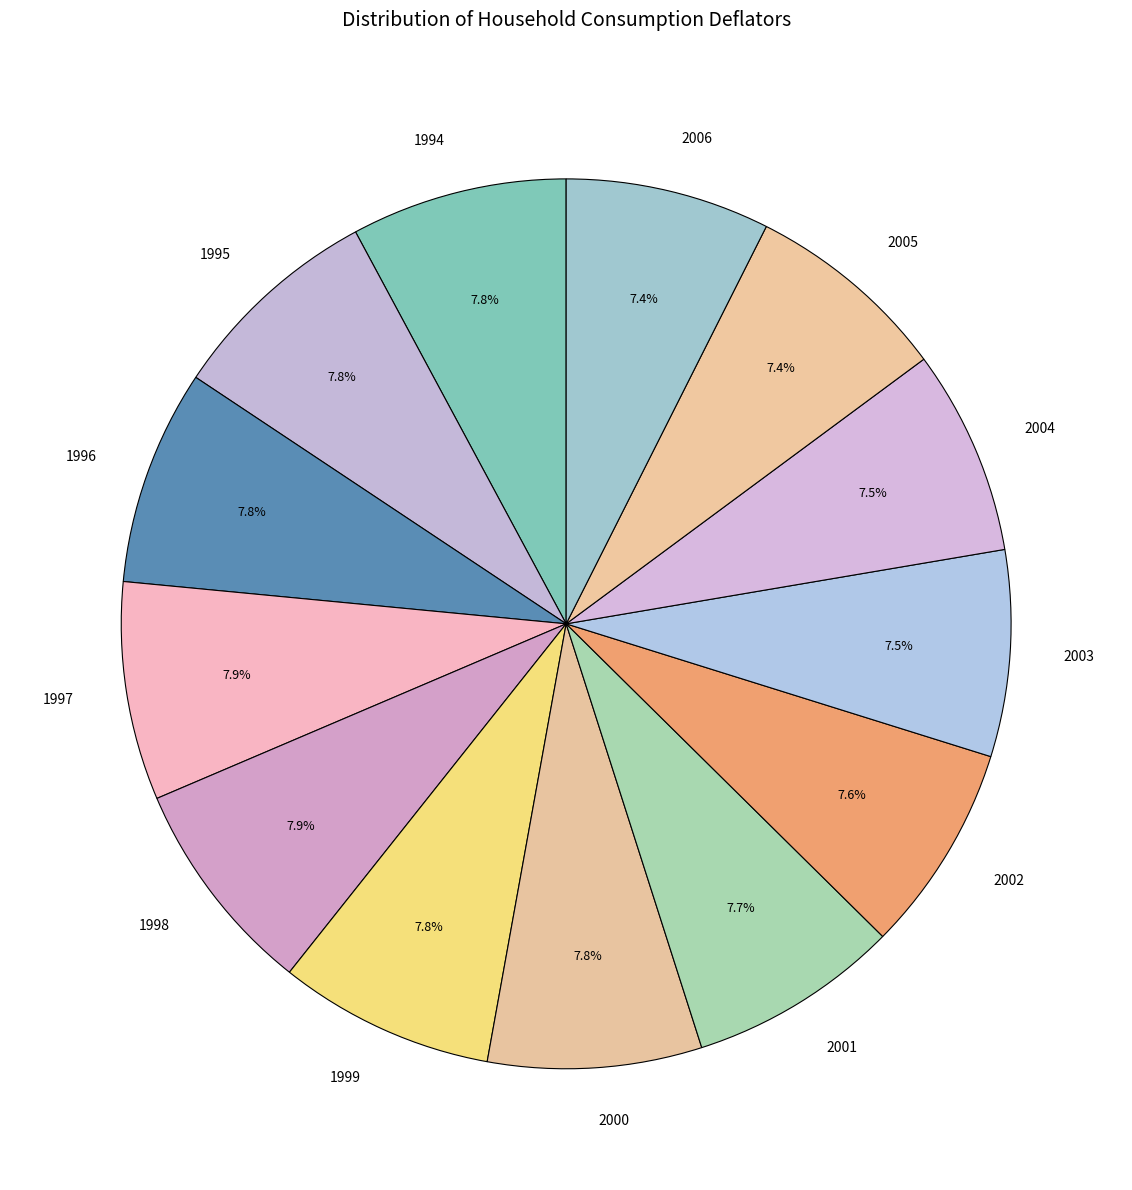

Between 2006 and 1997, which is larger?

1997